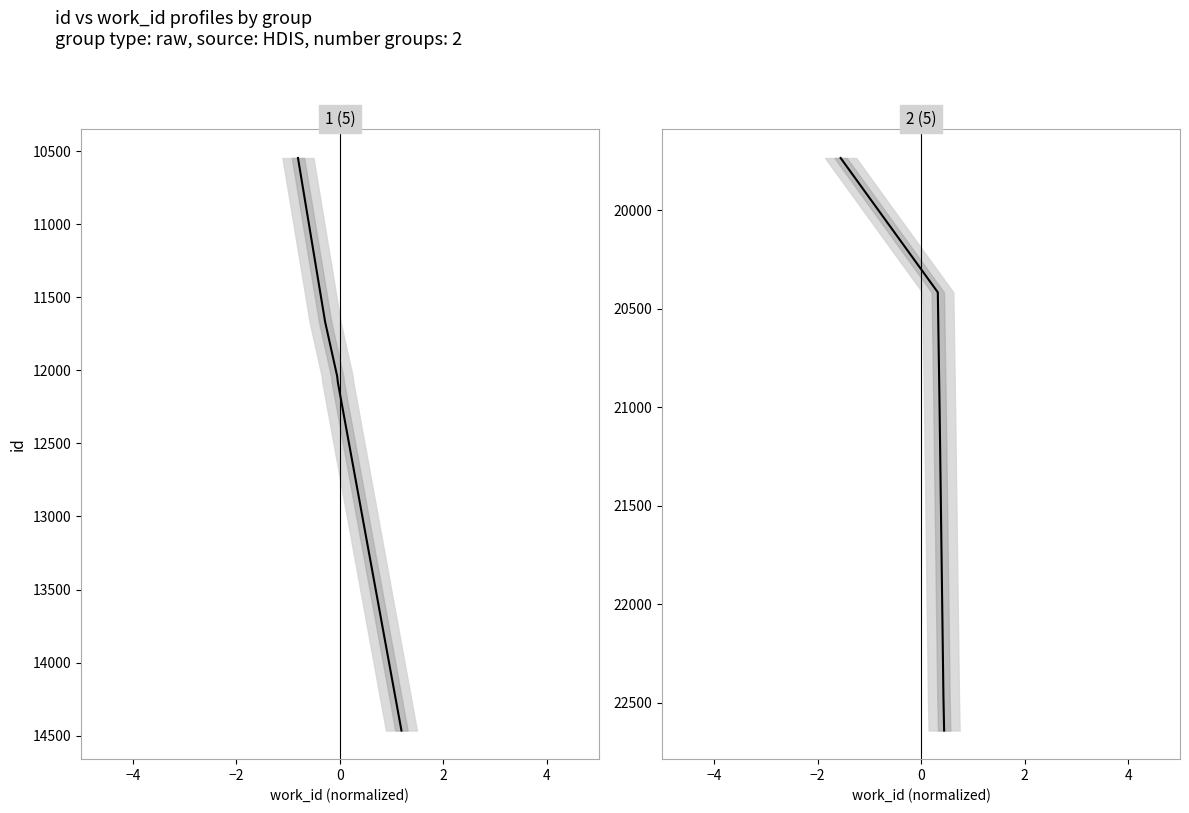

How many values are below 21016?

2